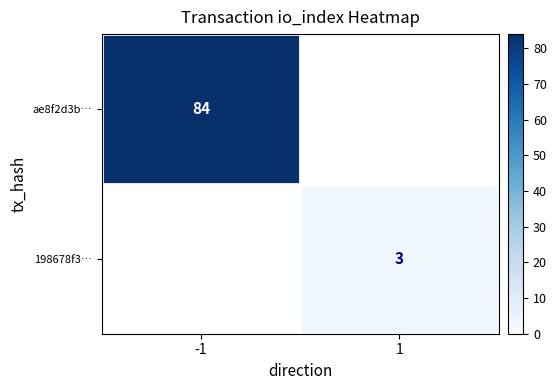

True or false: ae8f2d3b… has a value of 84 at -1.

True